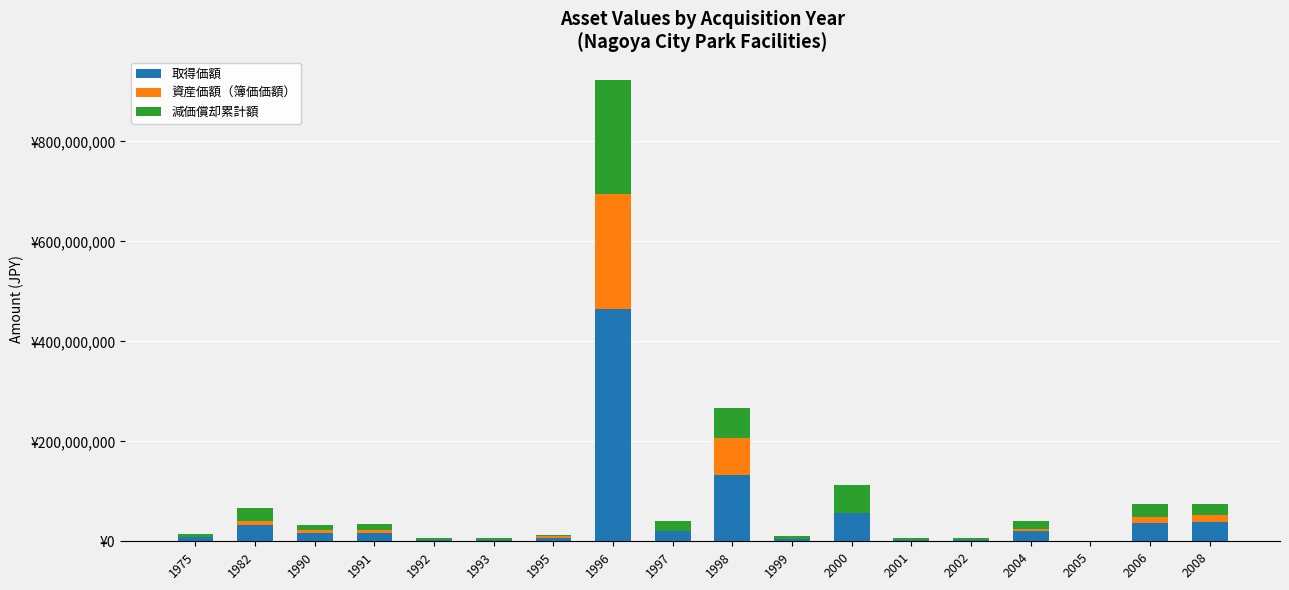

Are the bars horizontal?

No